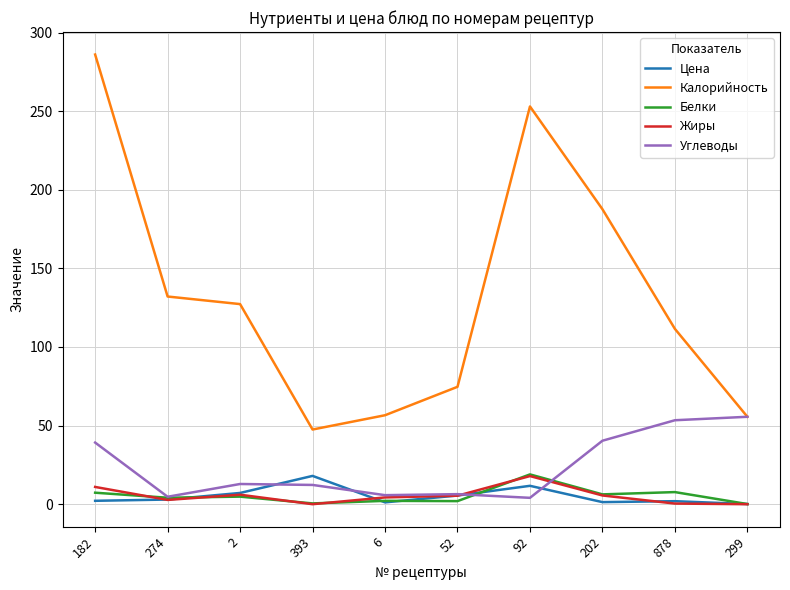

How many lines are shown in the chart?

5